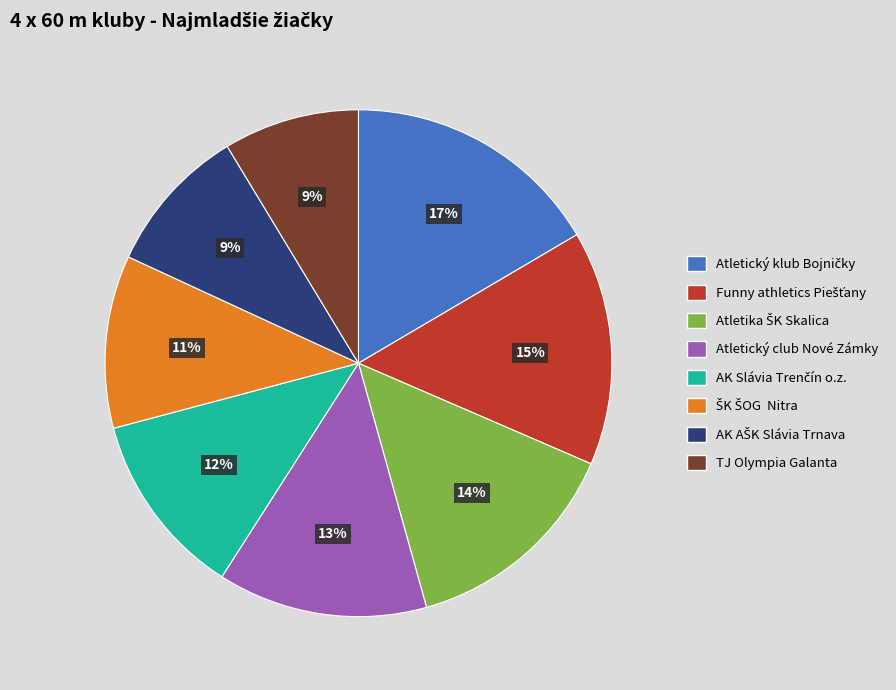

To the nearest percent, what percentage of the pie is Atletický club Nové Zámky?

13%